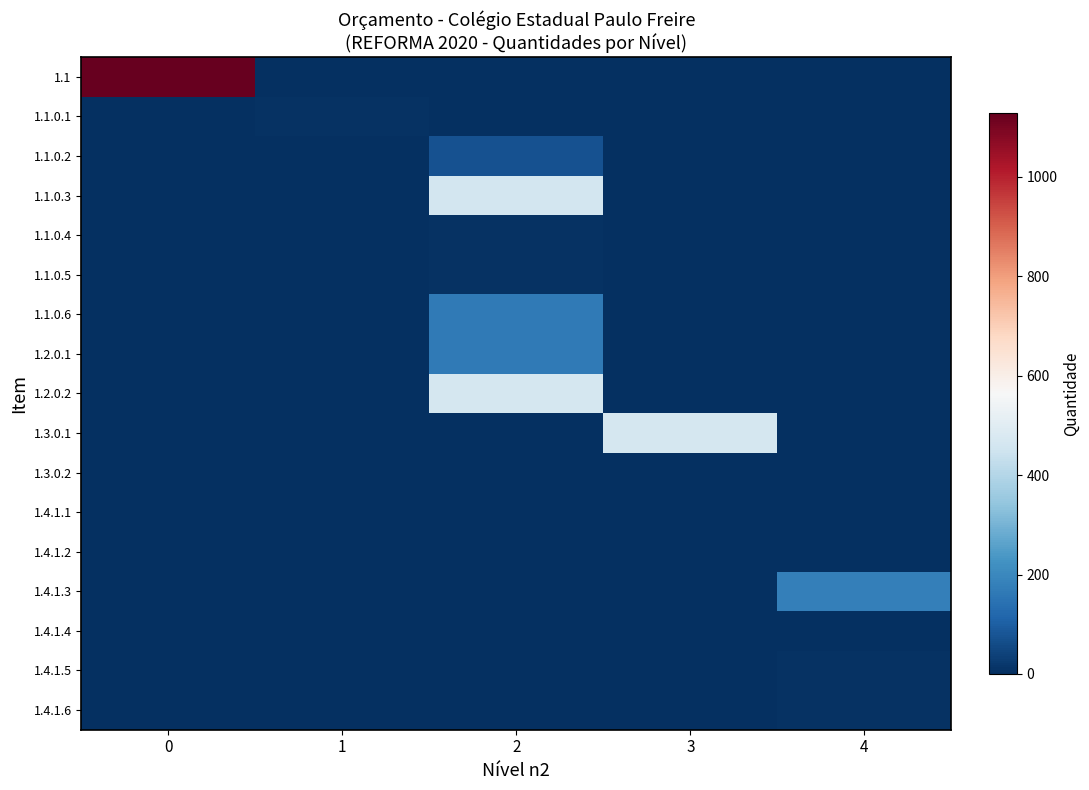

Reading left to right, extract all data points from this chart.

1.1: 0=1128.3	1=0.0	2=0.0	3=0.0	4=0.0
1.1.0.1: 0=0.0	1=6.5	2=0.0	3=0.0	4=0.0
1.1.0.2: 0=0.0	1=0.0	2=73.8	3=0.0	4=0.0
1.1.0.3: 0=0.0	1=0.0	2=459.2	3=0.0	4=0.0
1.1.0.4: 0=0.0	1=0.0	2=8.0	3=0.0	4=0.0
1.1.0.5: 0=0.0	1=0.0	2=4.5	3=0.0	4=0.0
1.1.0.6: 0=0.0	1=0.0	2=166.8	3=0.0	4=0.0
1.2.0.1: 0=0.0	1=0.0	2=166.8	3=0.0	4=0.0
1.2.0.2: 0=0.0	1=0.0	2=466.2	3=0.0	4=0.0
1.3.0.1: 0=0.0	1=0.0	2=0.0	3=466.2	4=0.0
1.3.0.2: 0=0.0	1=0.0	2=0.0	3=1.0	4=0.0
1.4.1.1: 0=0.0	1=0.0	2=0.0	3=0.0	4=1.0
1.4.1.2: 0=0.0	1=0.0	2=0.0	3=0.0	4=2.0
1.4.1.3: 0=0.0	1=0.0	2=0.0	3=0.0	4=180.0
1.4.1.4: 0=0.0	1=0.0	2=0.0	3=0.0	4=2.0
1.4.1.5: 0=0.0	1=0.0	2=0.0	3=0.0	4=6.0
1.4.1.6: 0=0.0	1=0.0	2=0.0	3=0.0	4=5.0